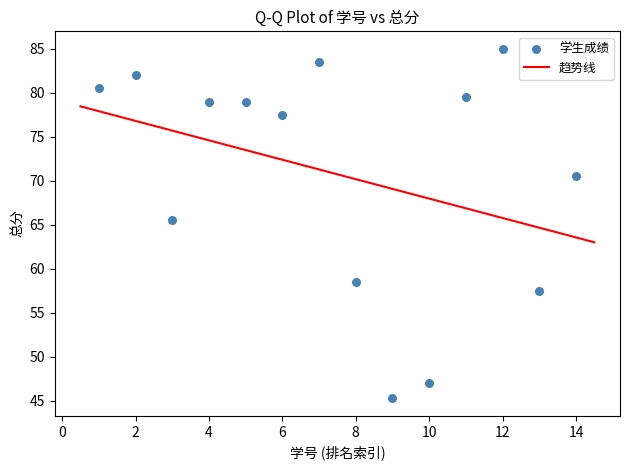

What Y value in the scatter plot is closest to 65?

65.5